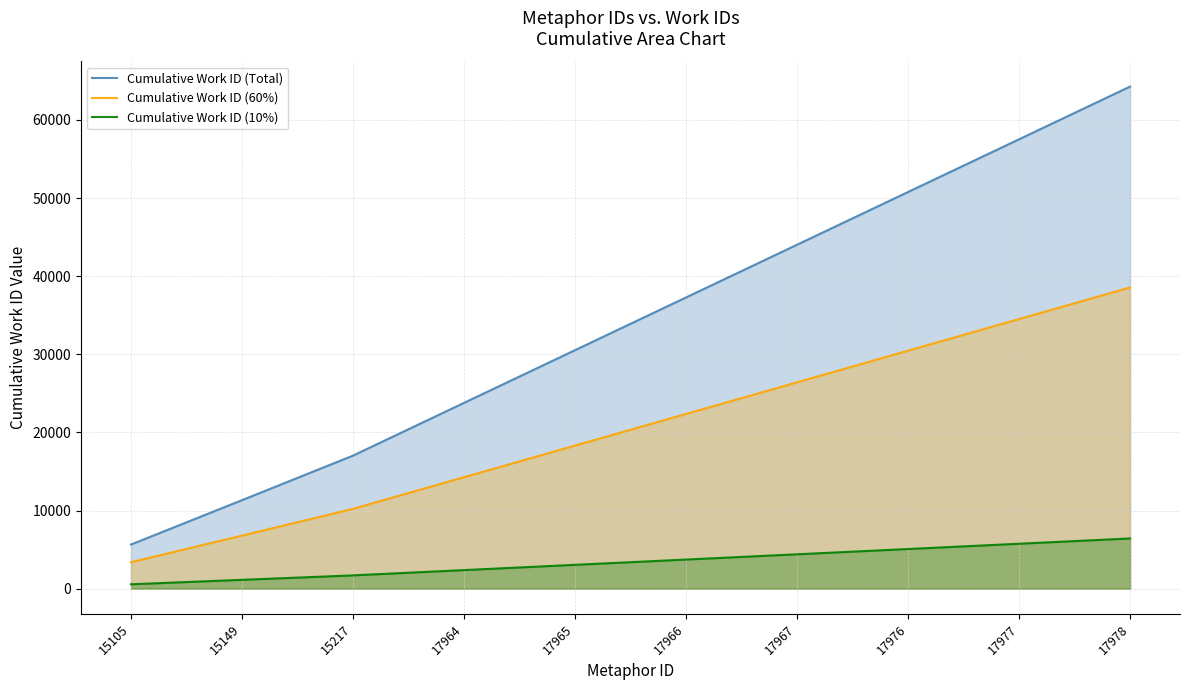

What is the value of the Cumulative Work ID (10%) point at the 8th from the left?

5078.1